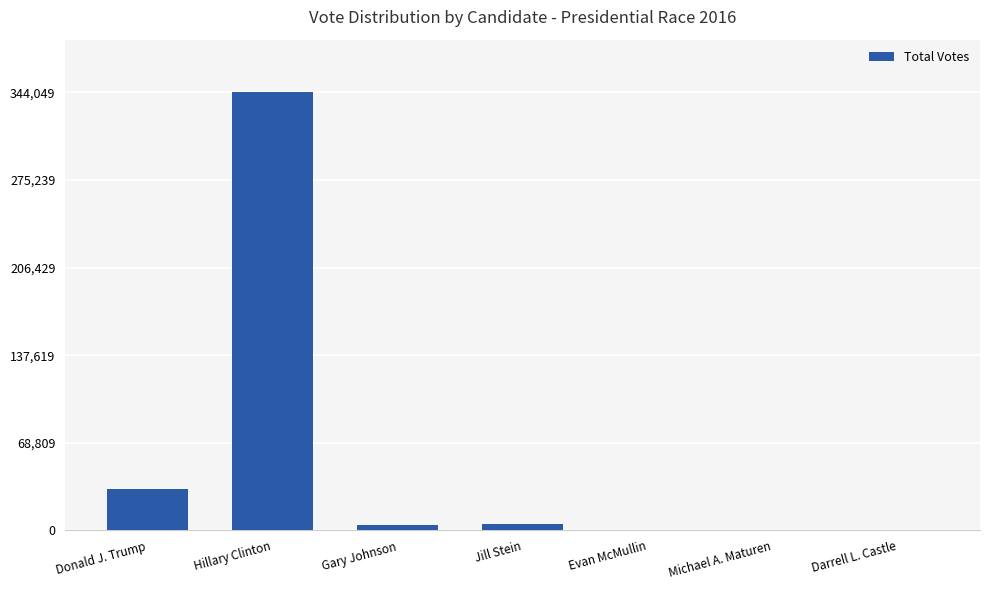

What is the greatest value displayed?

344049